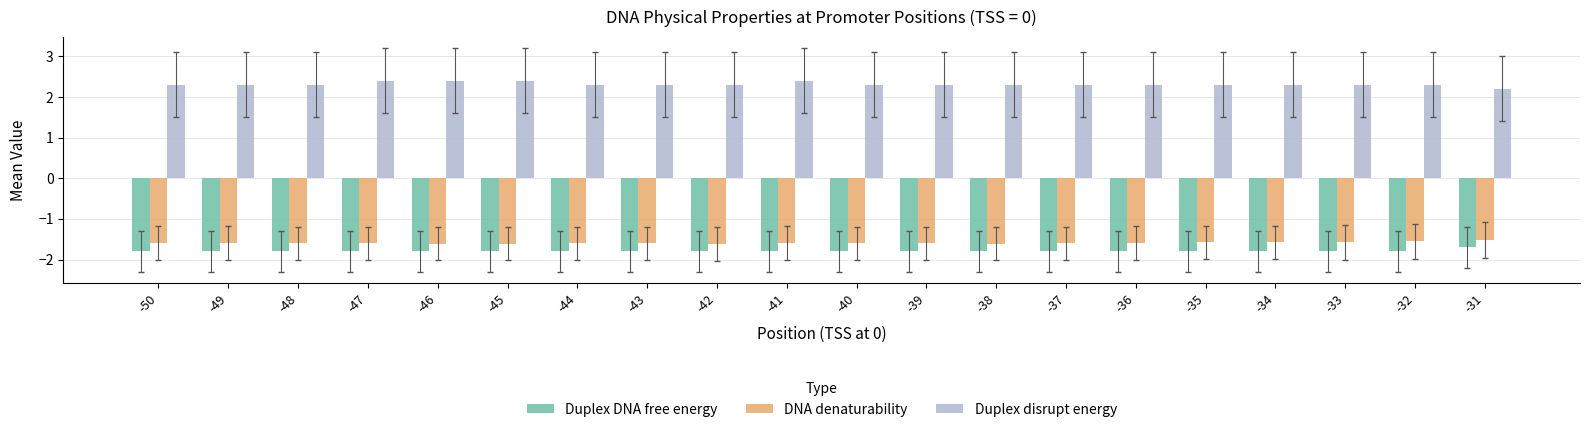

The value of Duplex DNA free energy at -46 is -2.8. True or false?

False